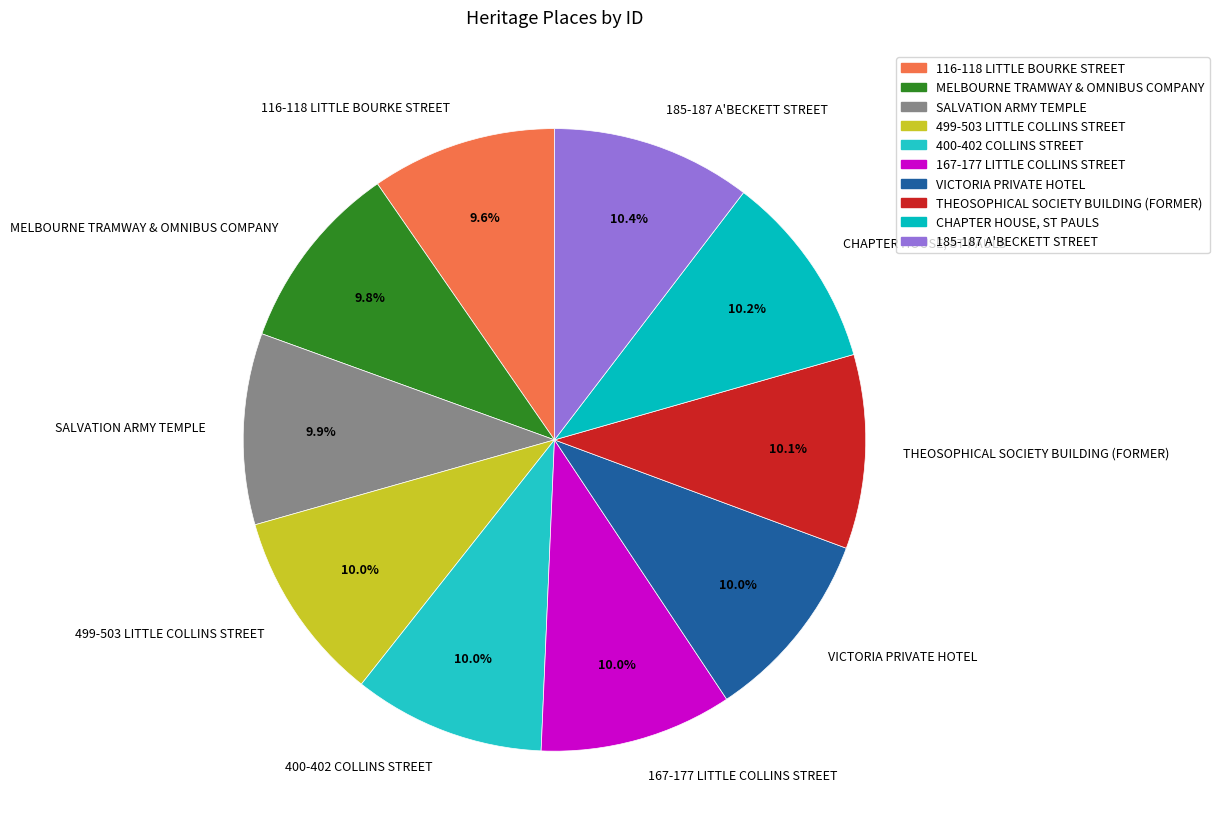

Does SALVATION ARMY TEMPLE account for over 50% of the chart?

No